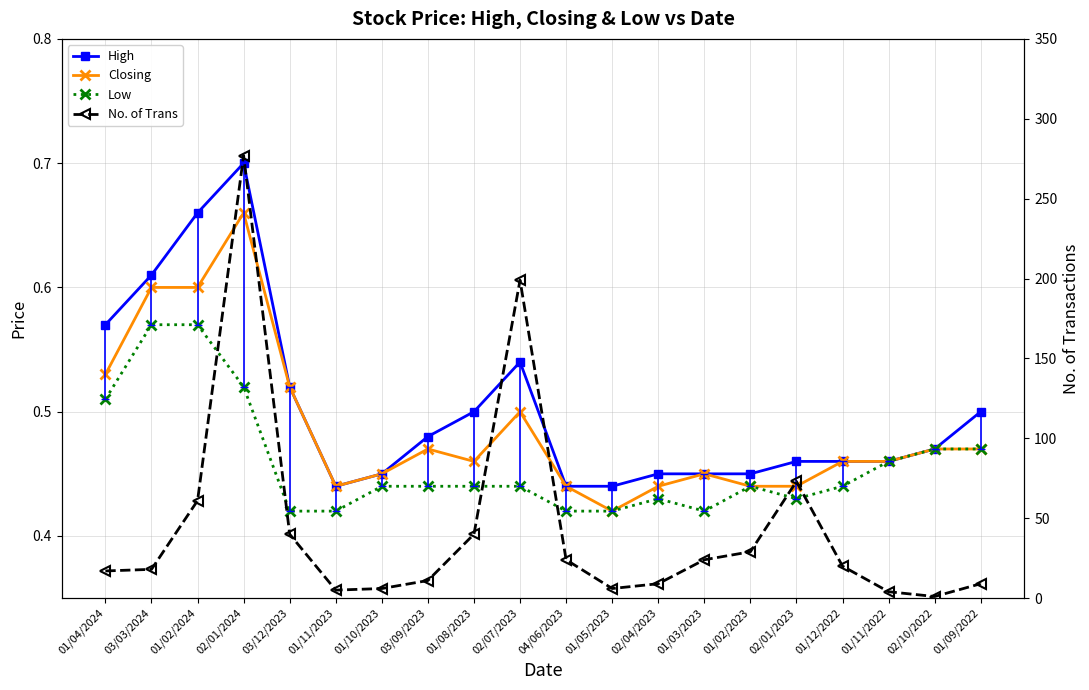

True or false: High has a value of 0.8 at 01/08/2023.

False